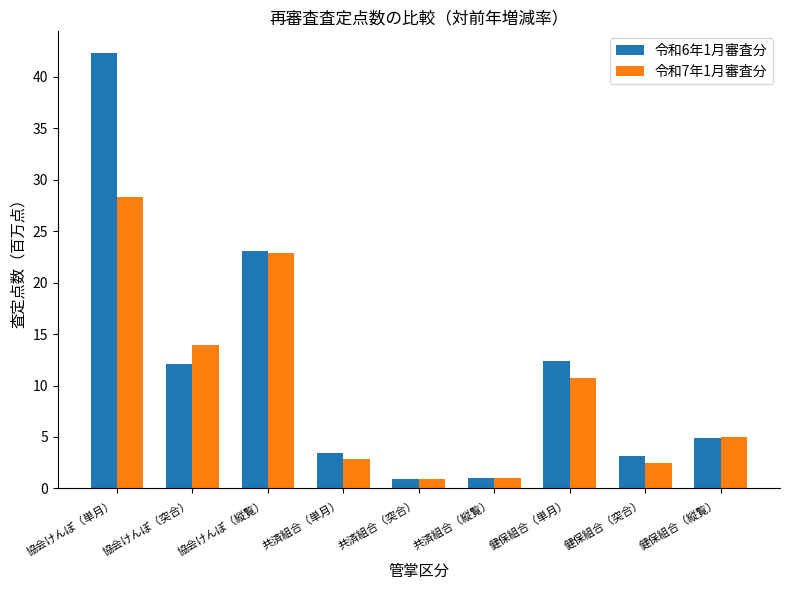

Rank the series at 健保組合（単月） from highest to lowest value.

令和6年1月審査分, 令和7年1月審査分